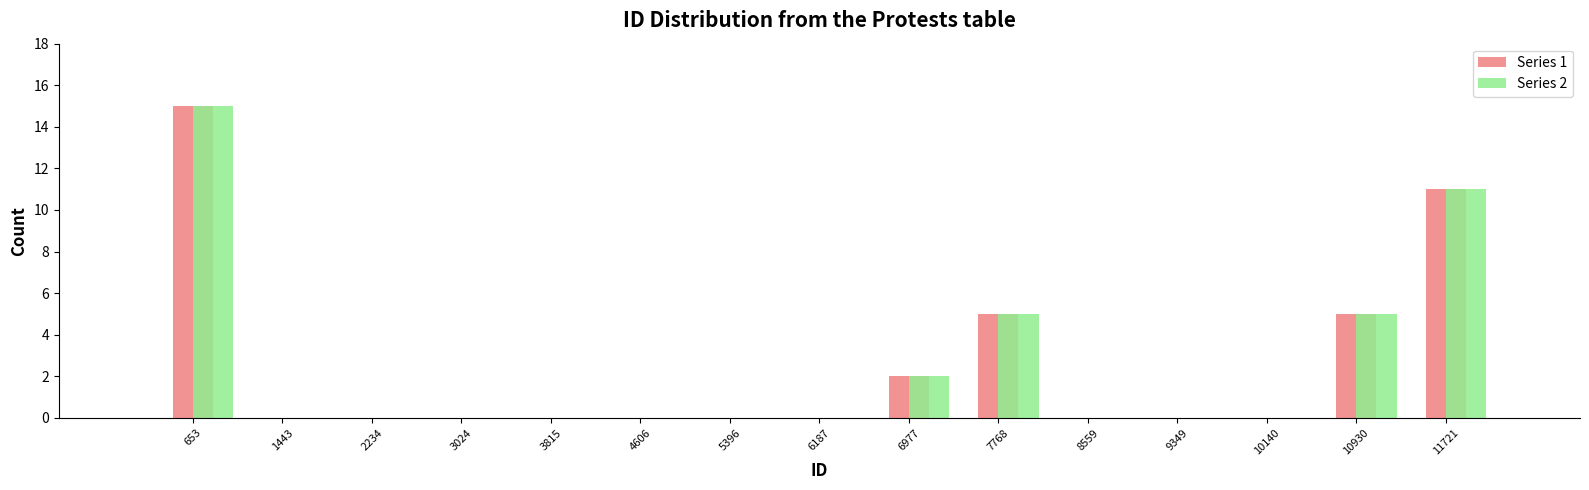

The Series 1 series shows 15 at 653. True or false?

True